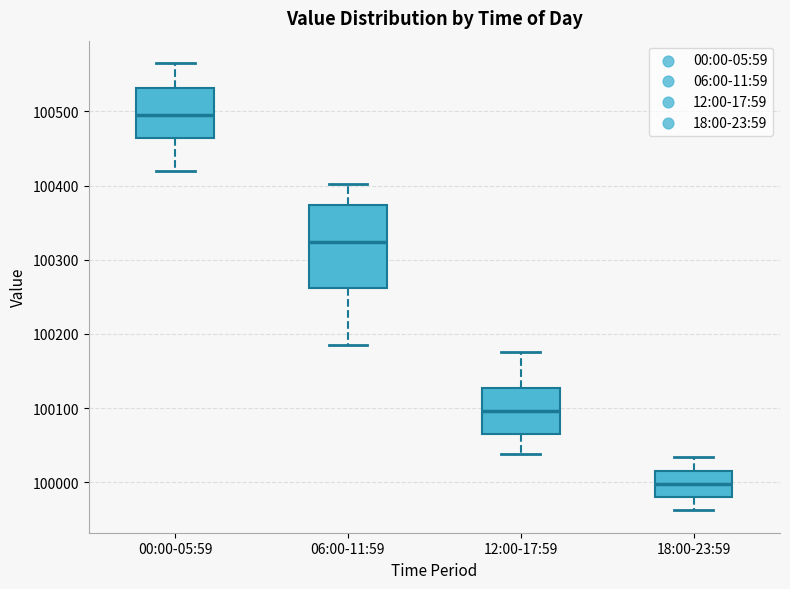

Which box has the highest median line?

00:00-05:59